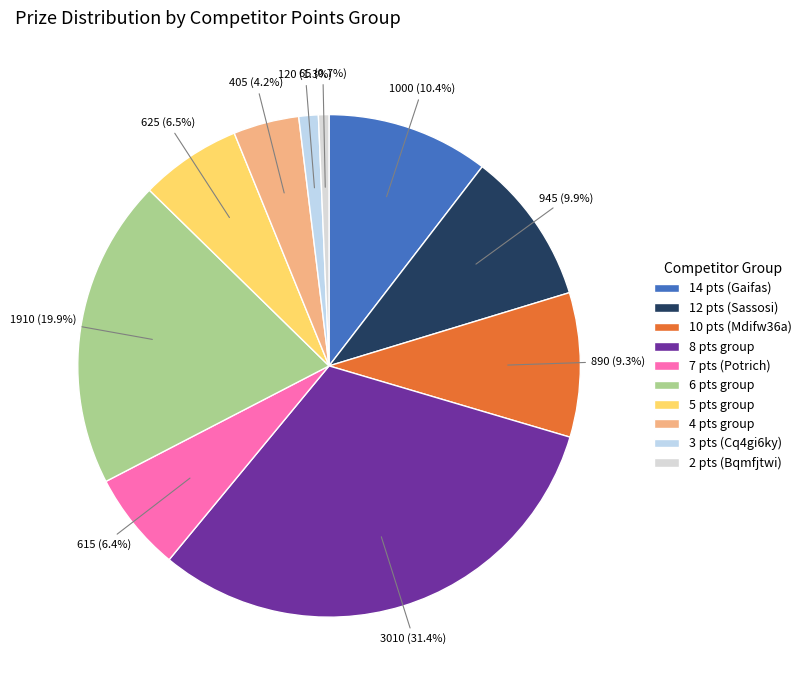

Which category has the smallest portion of the pie?

2 pts (Bqmfjtwi)